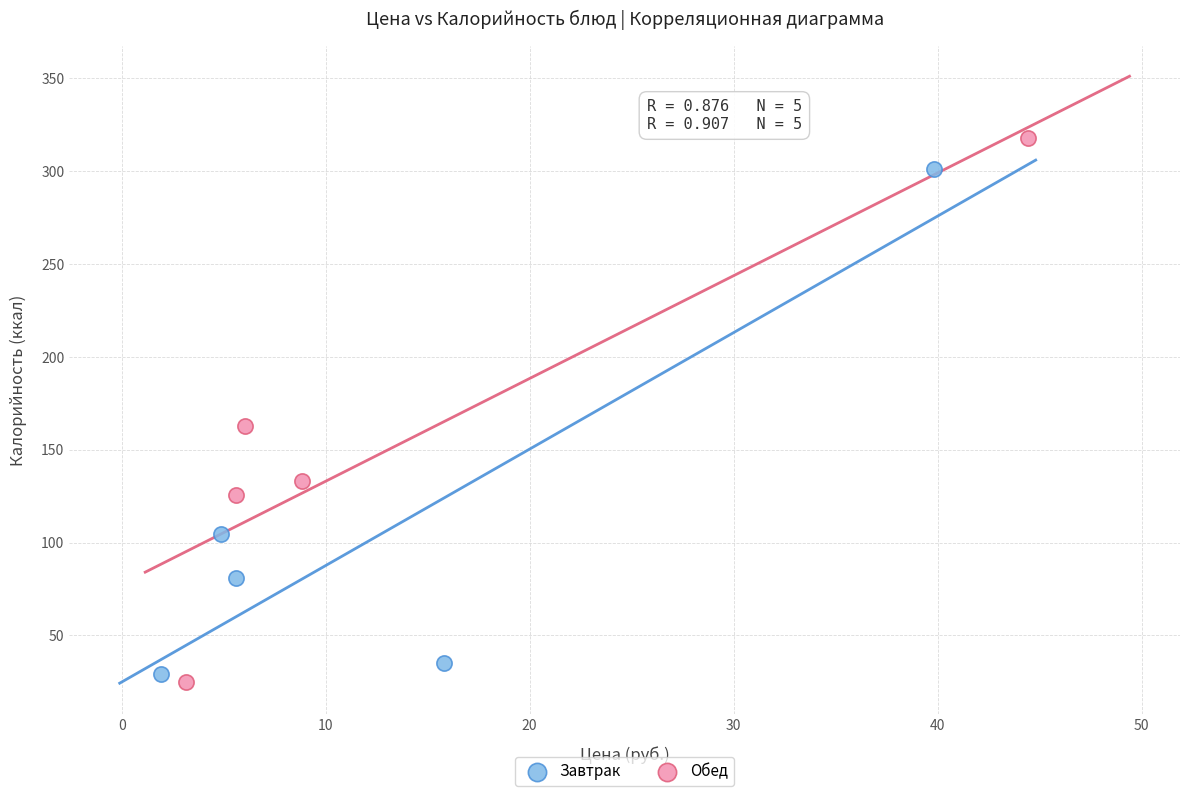

Which series contains the highest Y value?

Обед